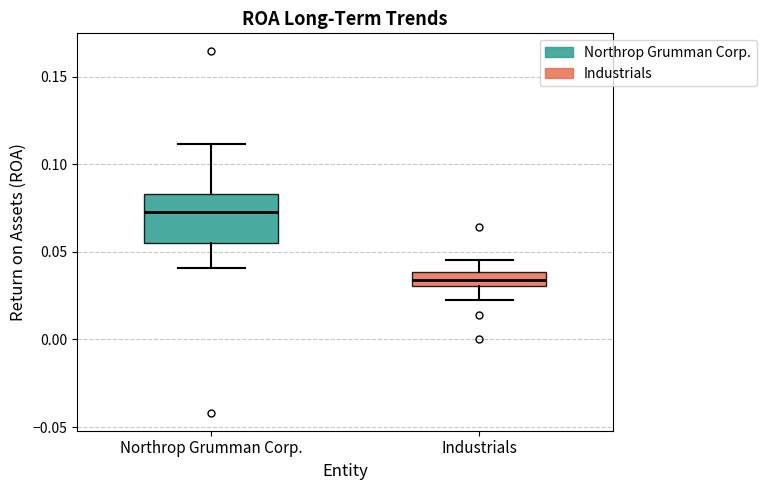

Where is the lower edge of the box for Industrials on the y-axis? The values are not printed on the chart, so give them approximately, as read against the axis.

0.030